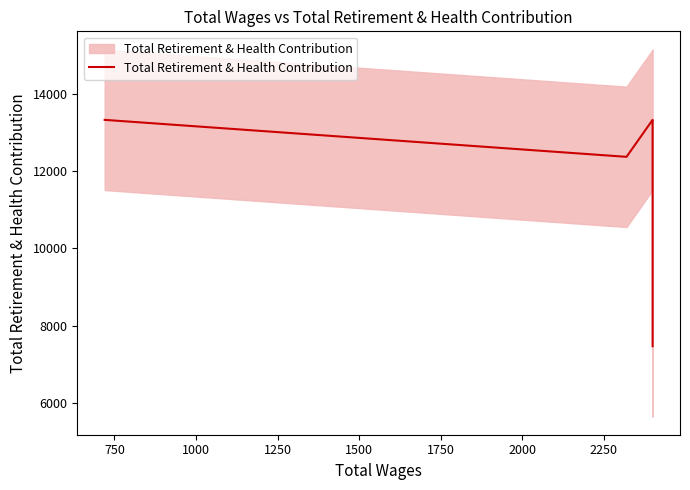

What is the greatest value displayed?

13329